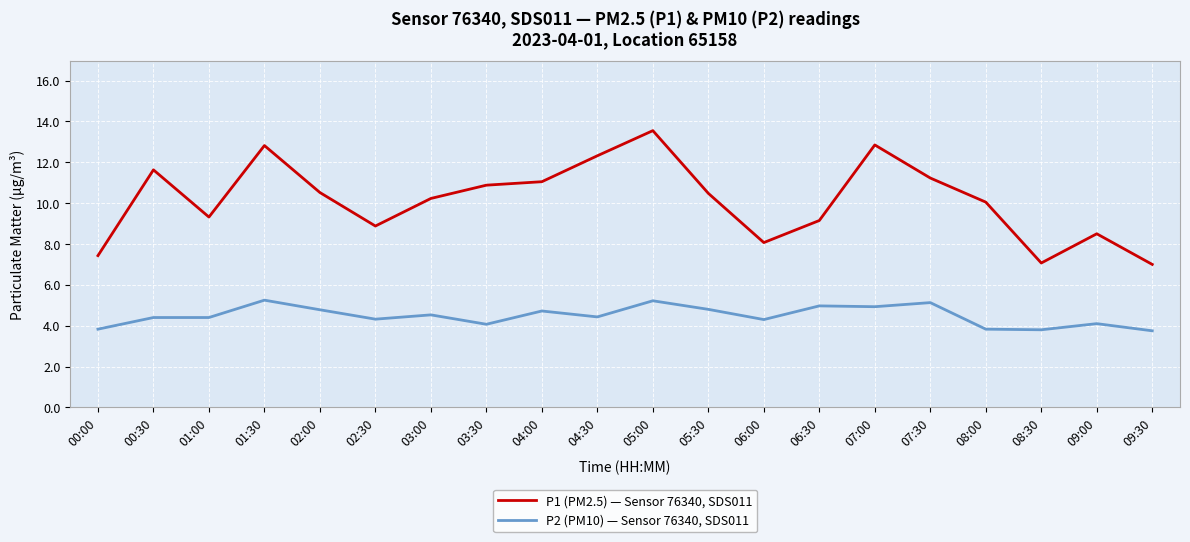

Does the chart have visible grid lines?

Yes